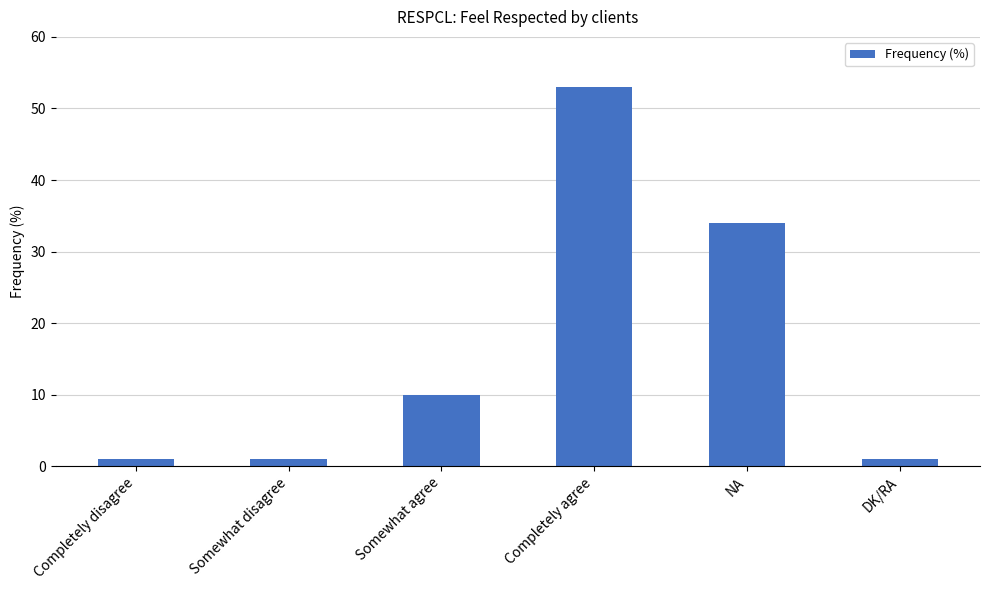

What is the label of the 6th bar from the right?

Completely disagree